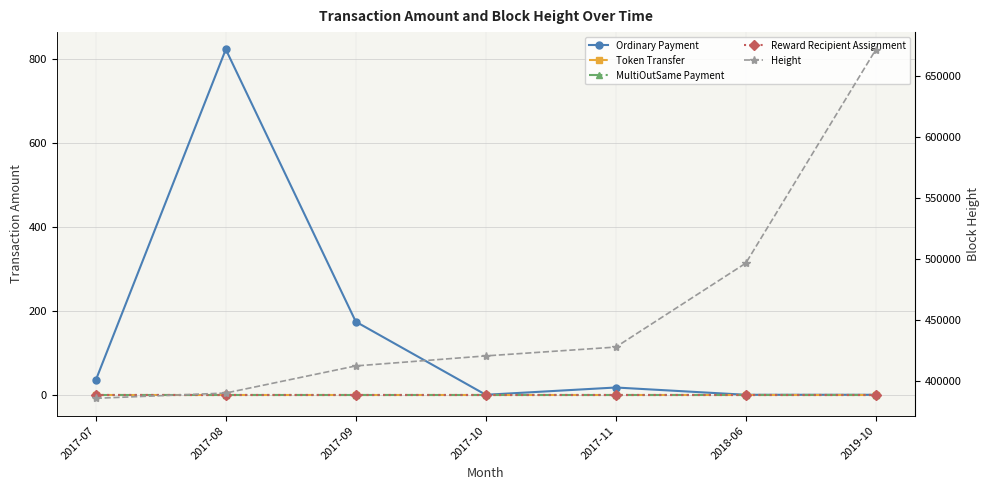

What is the label of the 5th point from the left?

2017-11